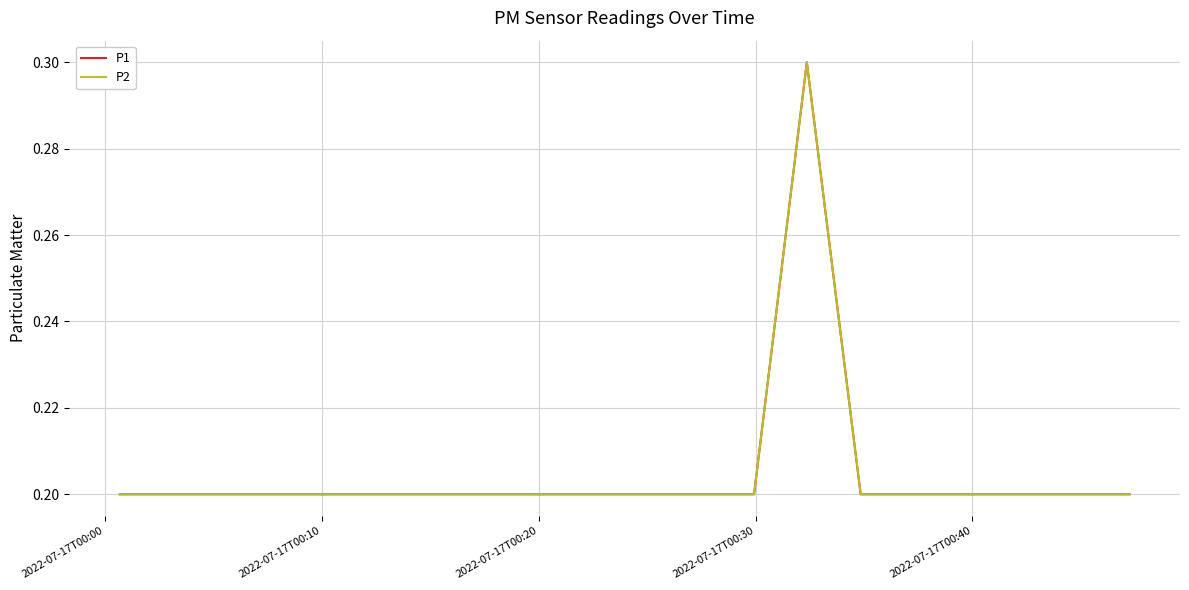

What is the value of the P1 point at the 2nd from the left?

0.2